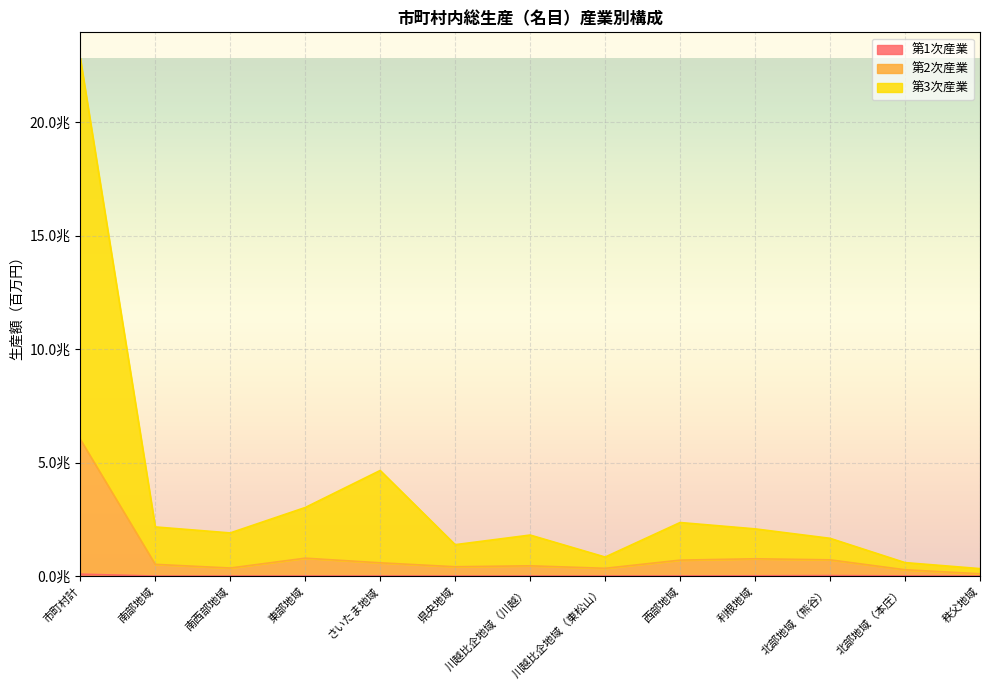

How many distinct data groups are displayed?

3